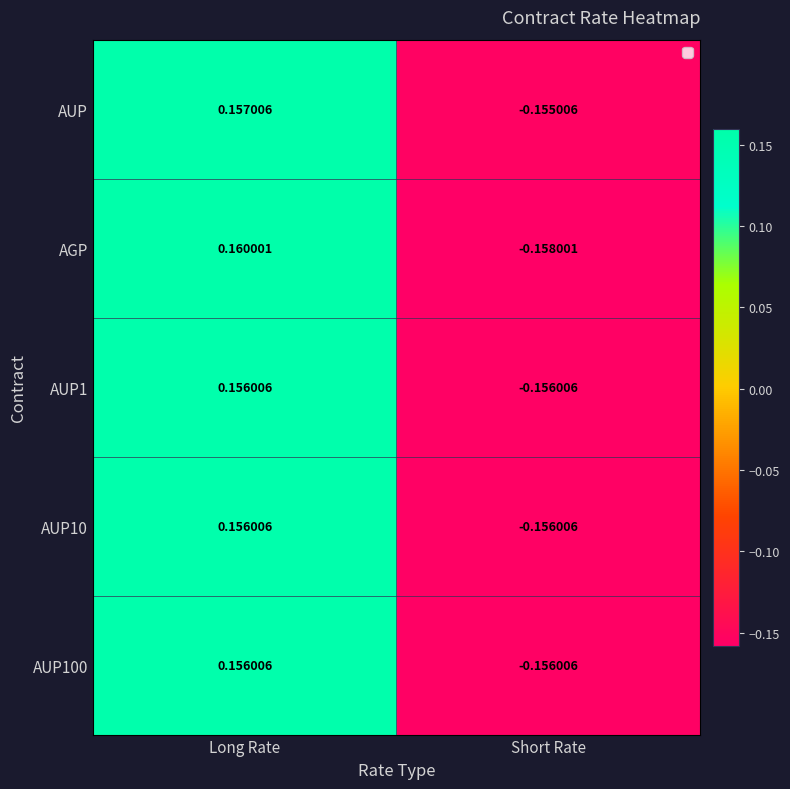

At which category does the chart reach its peak across all series?

Long Rate